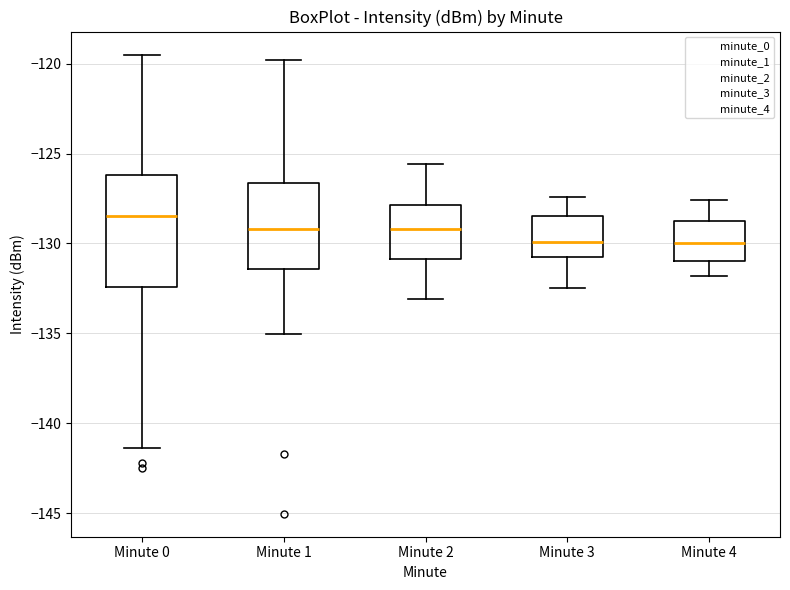

Which box's median line is the highest?

Minute 0